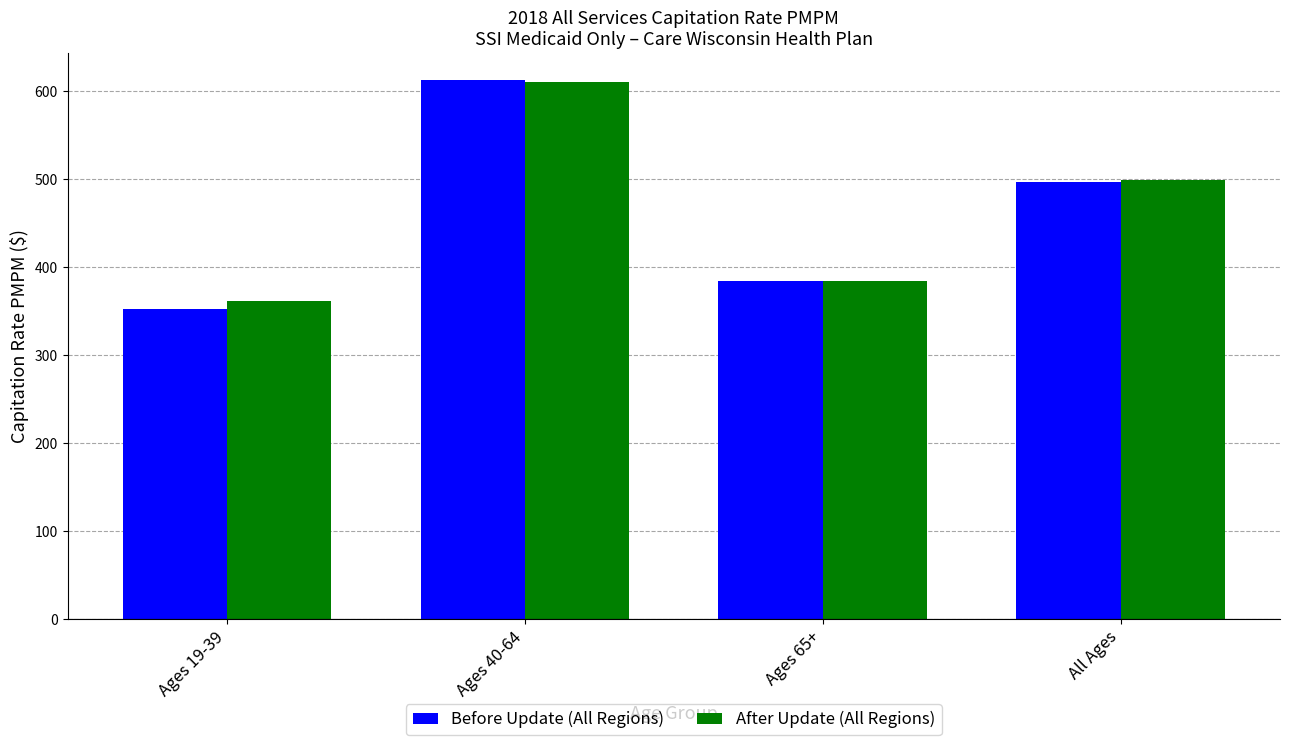

Between Ages 19-39 and All Ages, which series saw the biggest shift?

Before Update (All Regions)